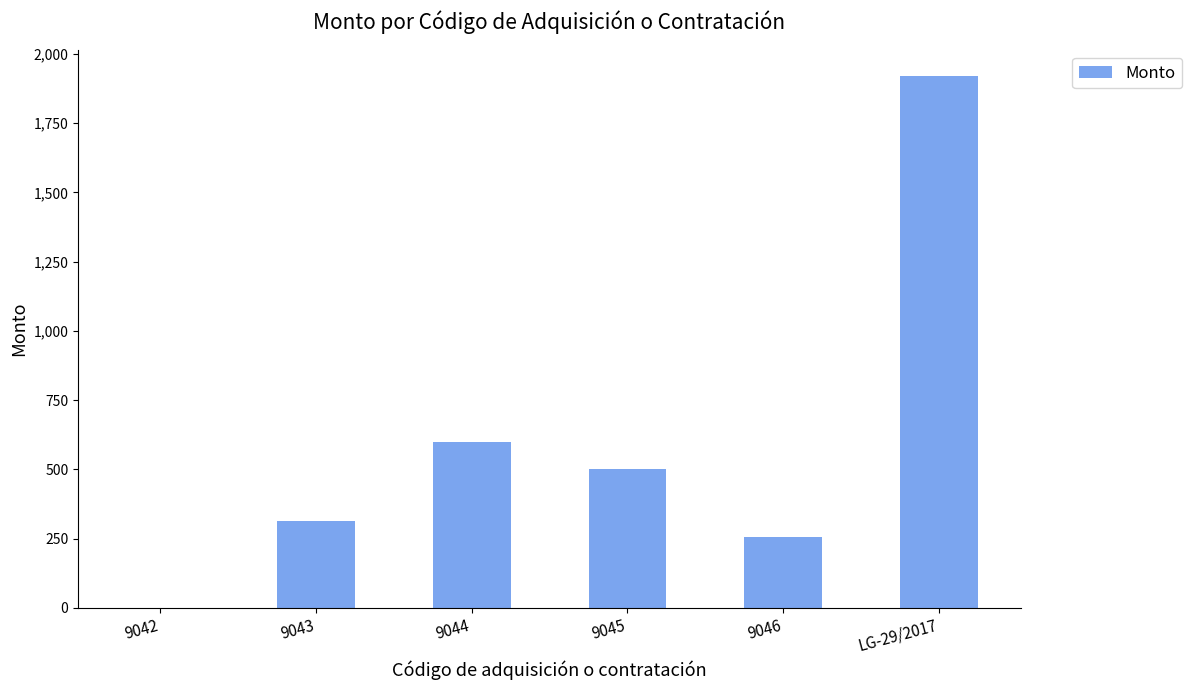

Between 9043 and 9042, which is larger?

9043